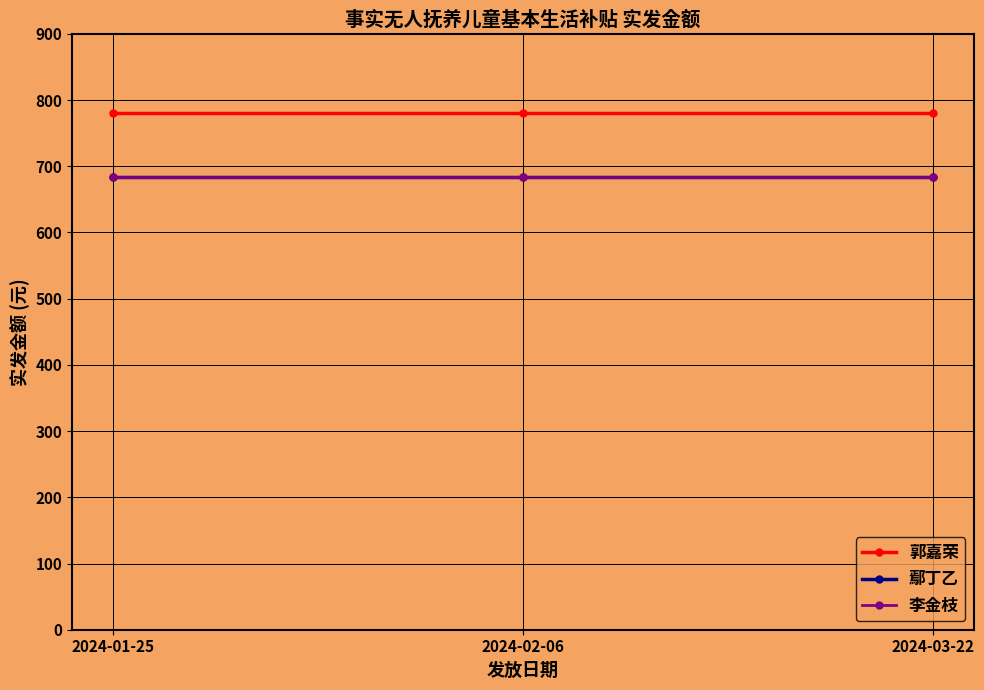

At which category does the chart reach its peak across all series?

2024-01-25